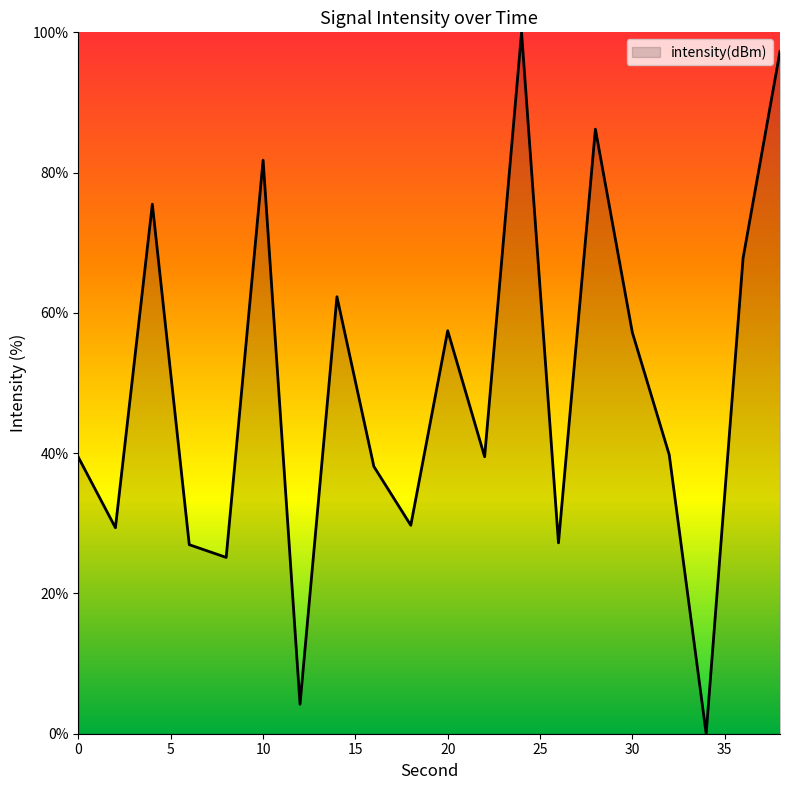

True or false: there are more than 1 points higher than both neighbors.

True